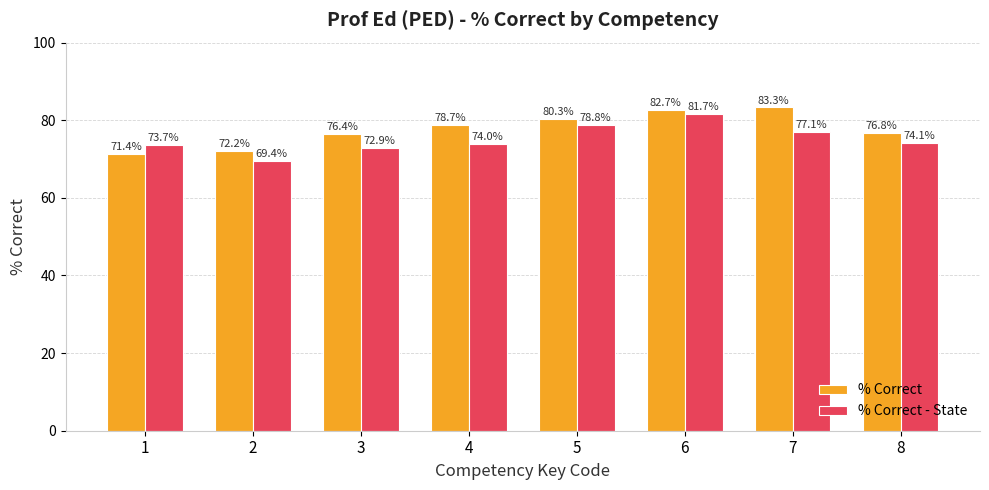

The value of % Correct at 2 is 72.2. True or false?

True